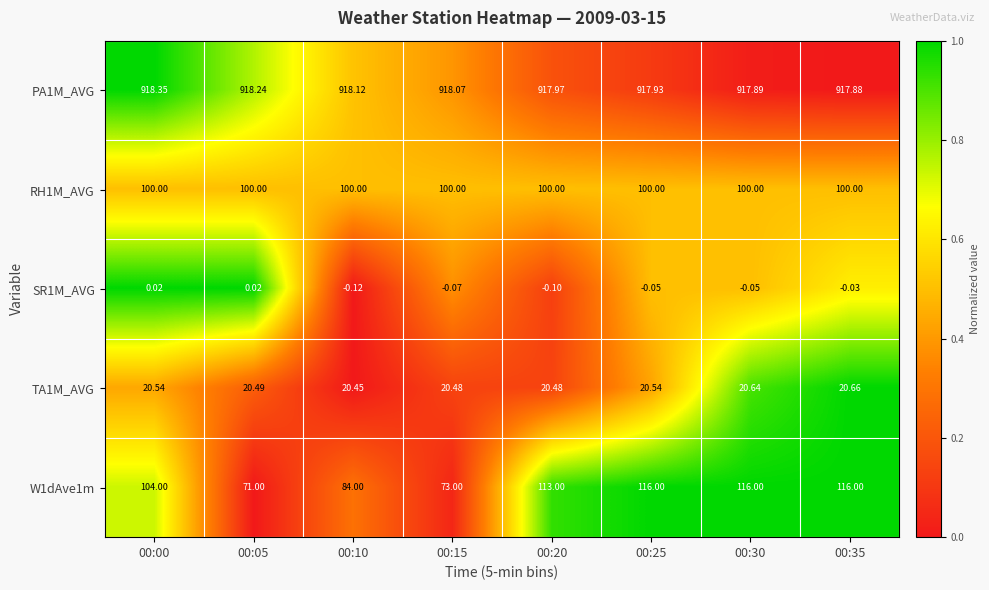

Is the value of TA1M_AVG at 00:10 greater than the value of PA1M_AVG at 00:15?

No